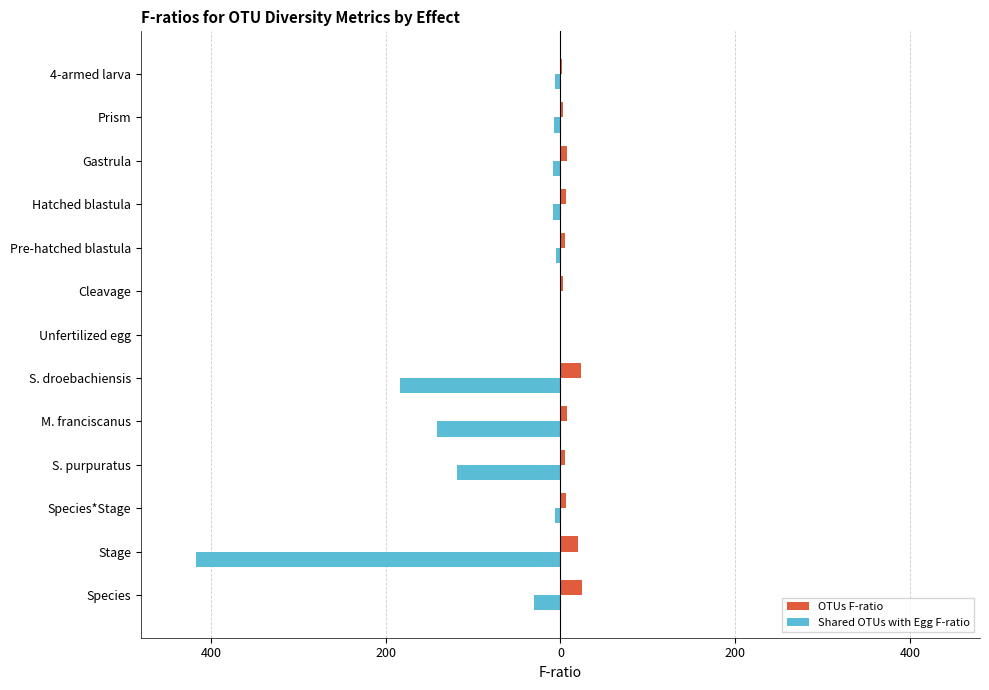

What are all the series names shown in the legend?

OTUs F-ratio, Shared OTUs with Egg F-ratio